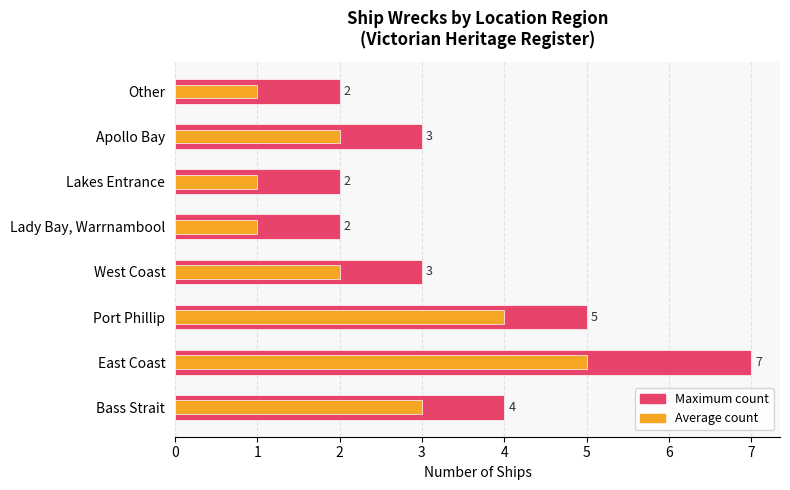

What are all the series names shown in the legend?

Maximum count, Average count